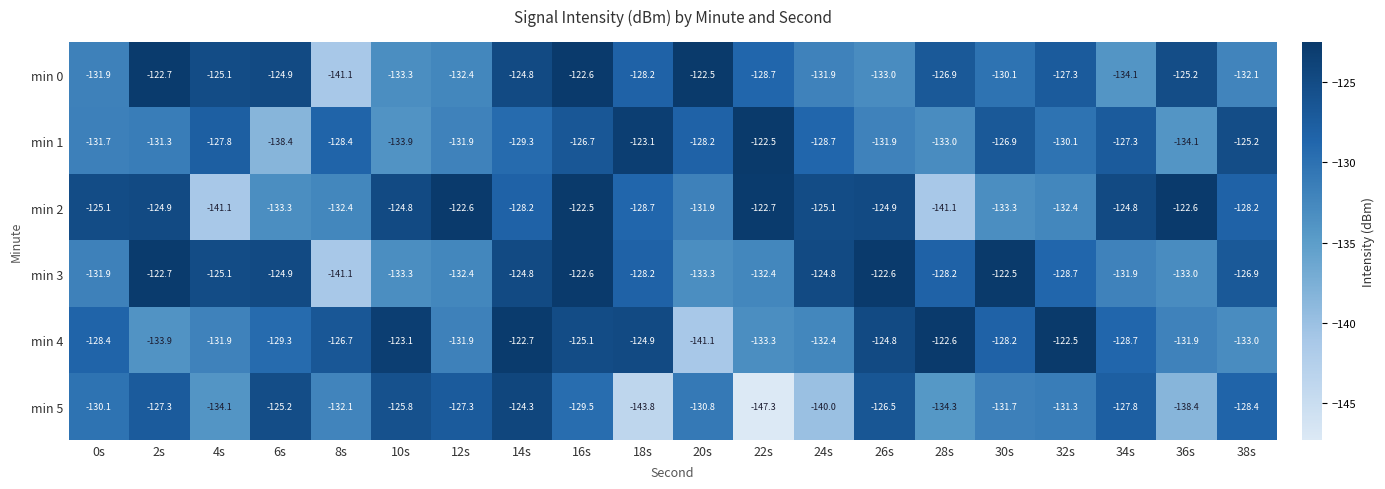

At how many categories does at least one series exceed -126?

19